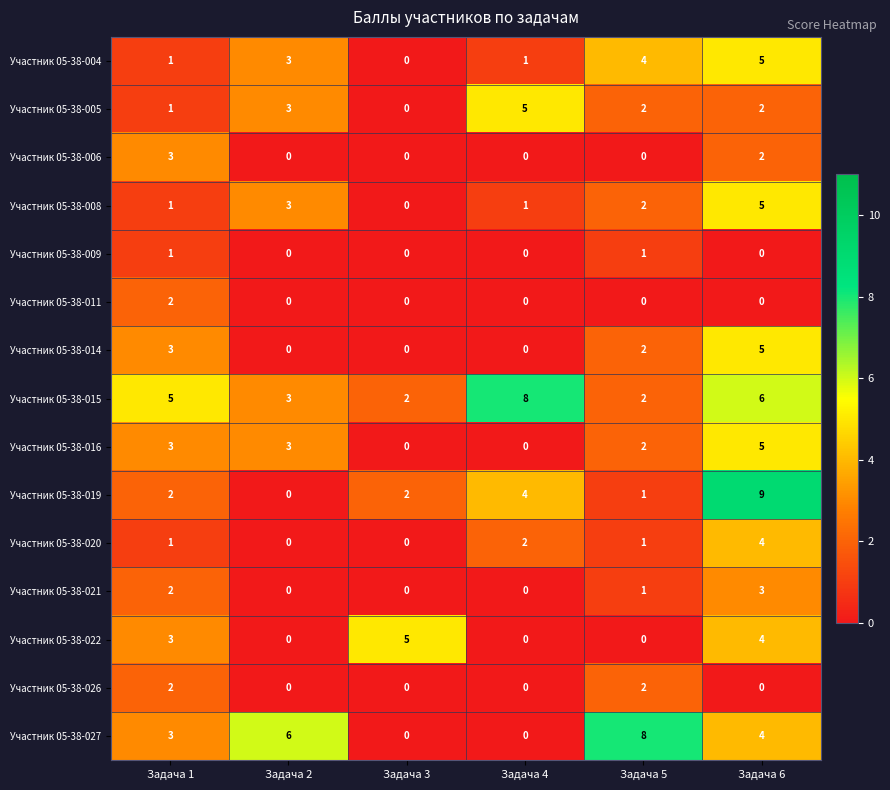

Which label corresponds to the largest value in the chart?

Задача 6